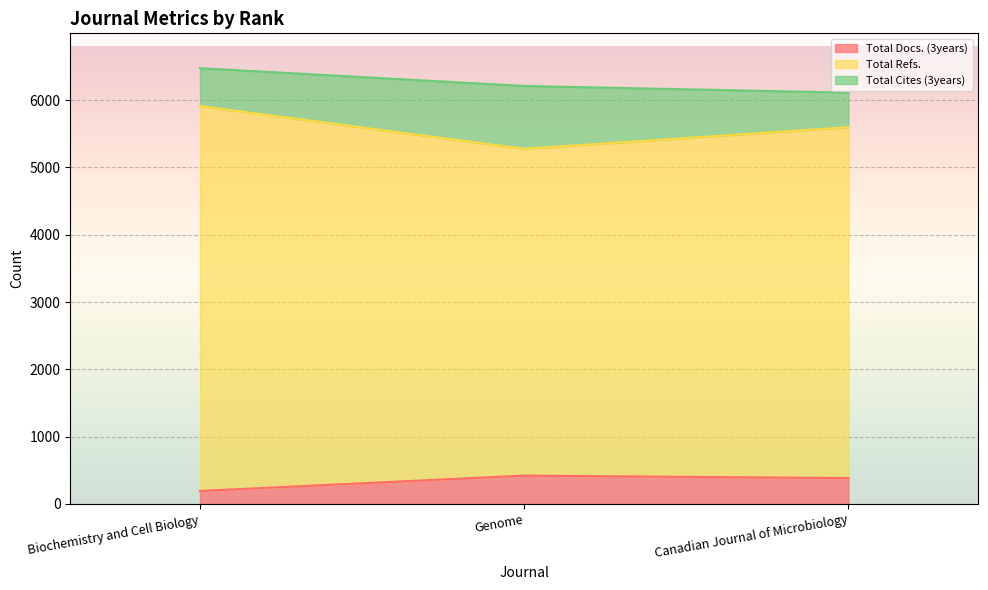

Which category has the lowest value in the Total Docs. (3years) series?

Biochemistry and Cell Biology